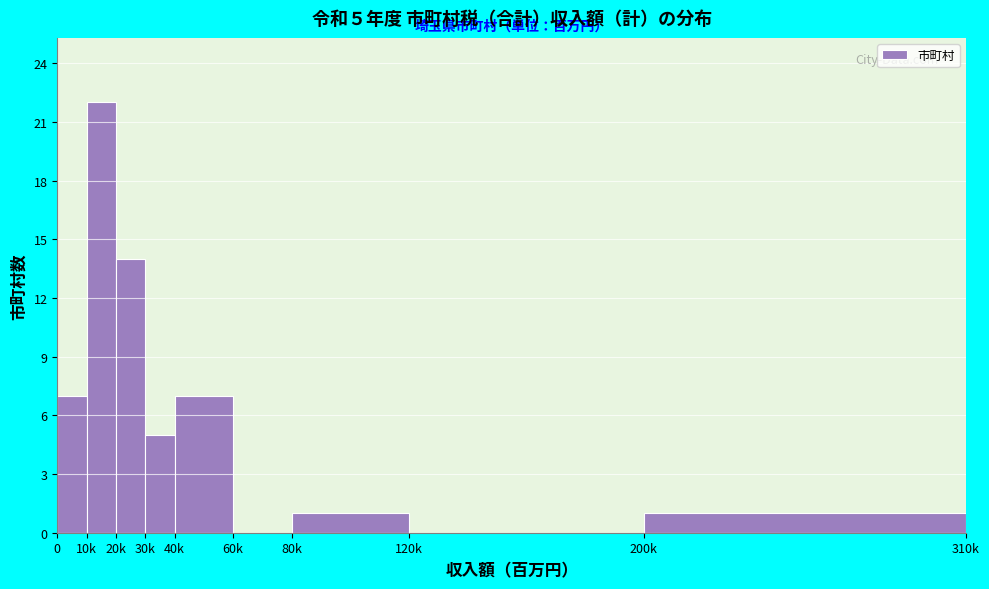

Reading left to right, what are all the values shown in this chart?

0=7	10k=22	20k=14	30k=5	40k=7	60k=0	80k=1	120k=0	200k=1